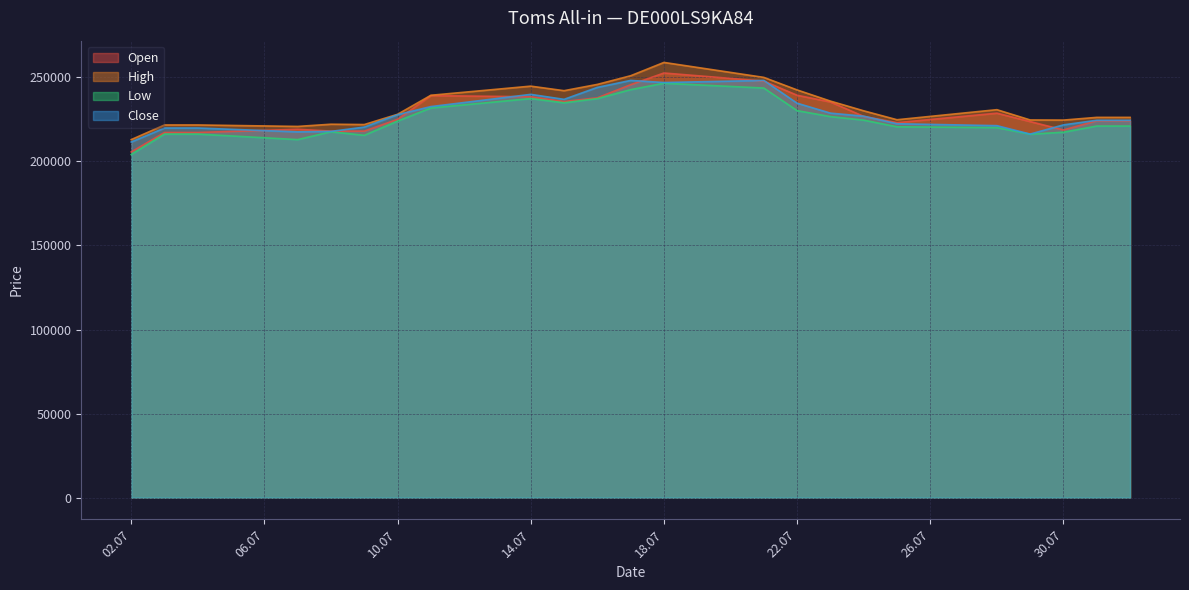

What is the sum of all Open values?

5260729